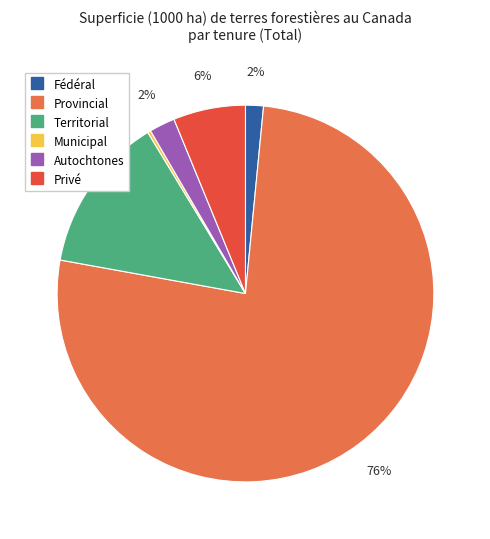

Is there a majority slice in this chart?

Yes